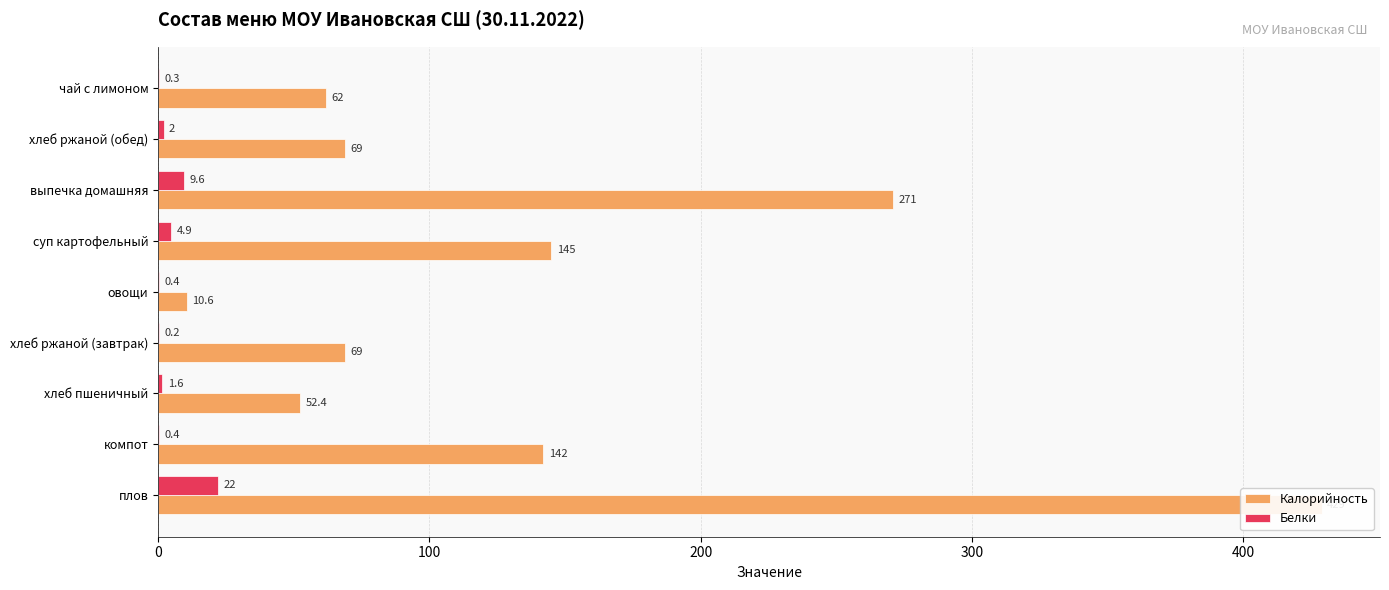

What is the highest value of the Калорийность series?

429.0